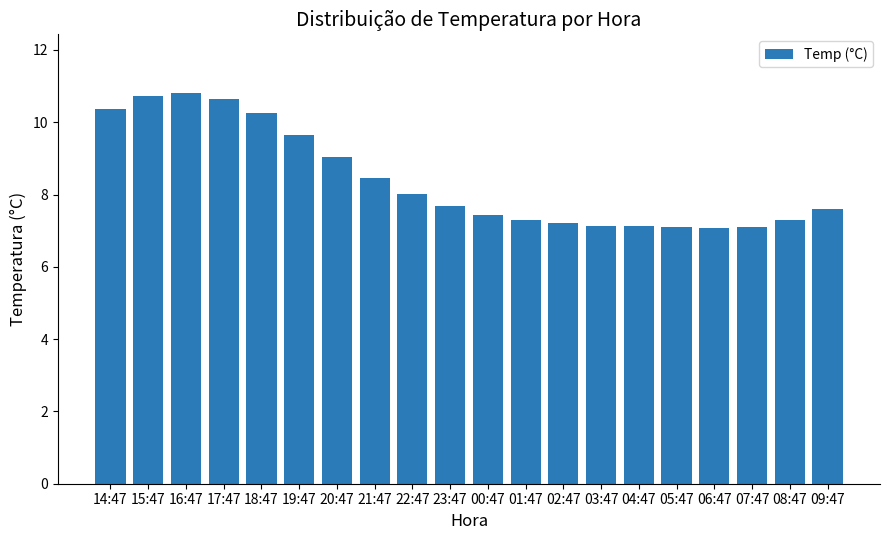

What is the average value?

8.4